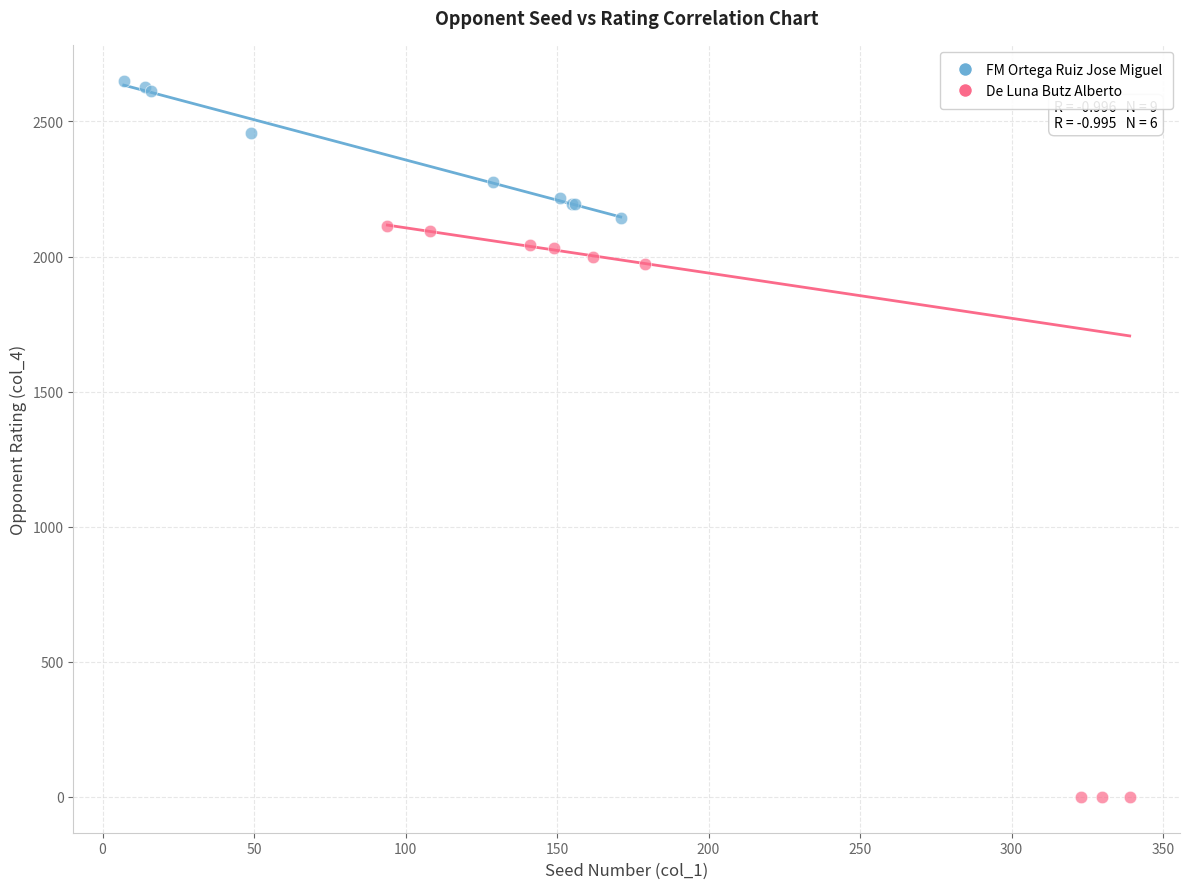

Which series contains the highest Y value?

FM Ortega Ruiz Jose Miguel